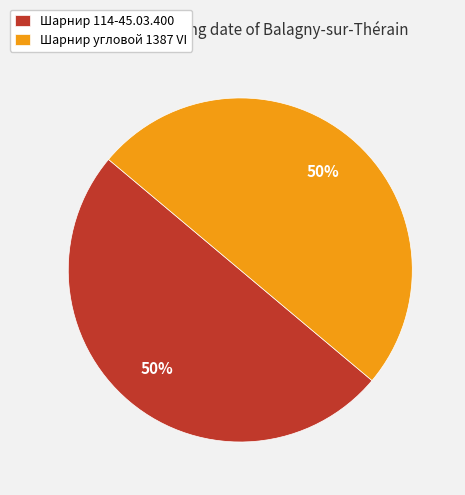

To the nearest percent, what is the combined percentage of Шарнир 114-45.03.400 and Шарнир угловой 1387 VI?

100%